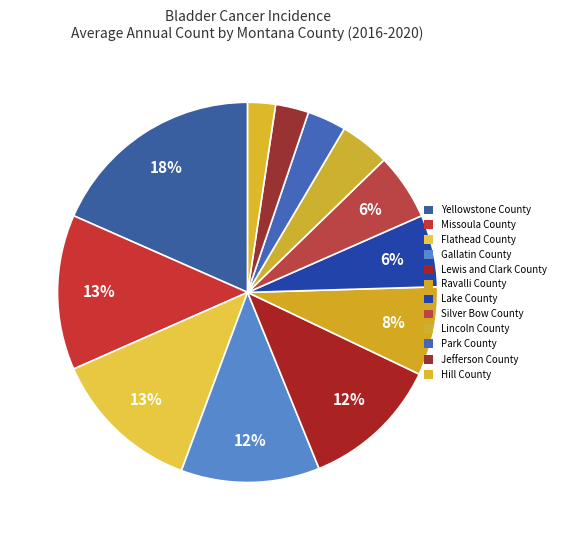

What is the largest slice in the pie chart?

Yellowstone County